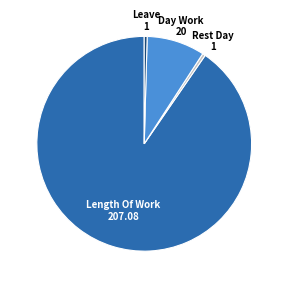

Is there a majority slice in this chart?

Yes